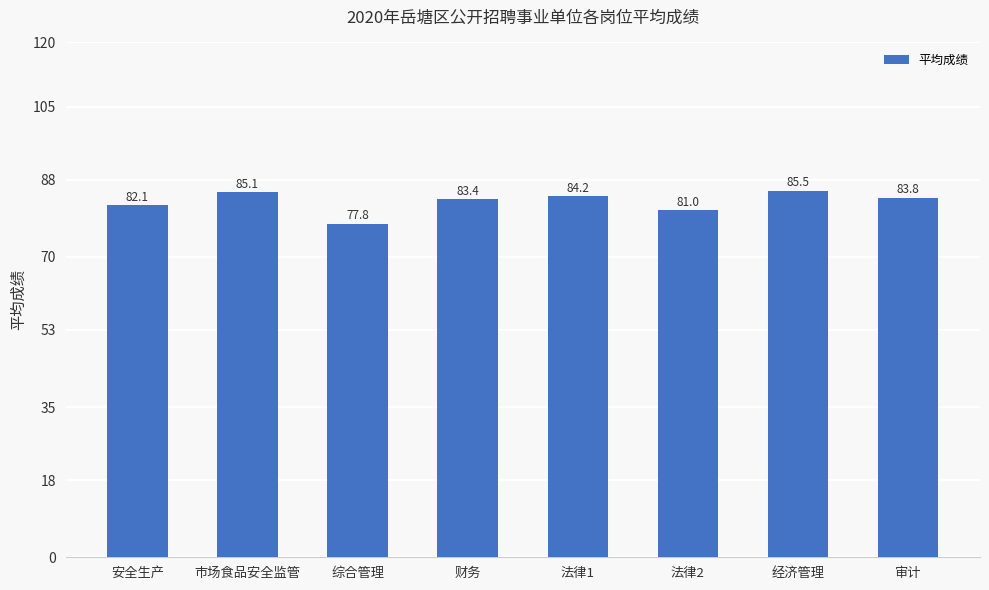

Rank the categories by value from lowest to highest.

综合管理, 法律2, 安全生产, 财务, 审计, 法律1, 市场食品安全监管, 经济管理